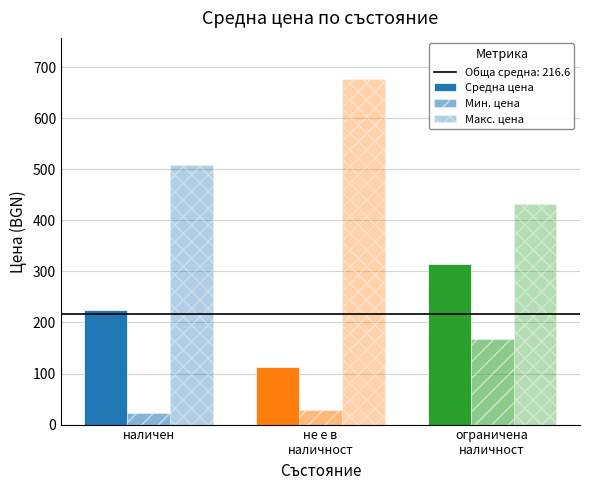

Count the number of categories in the chart.

3